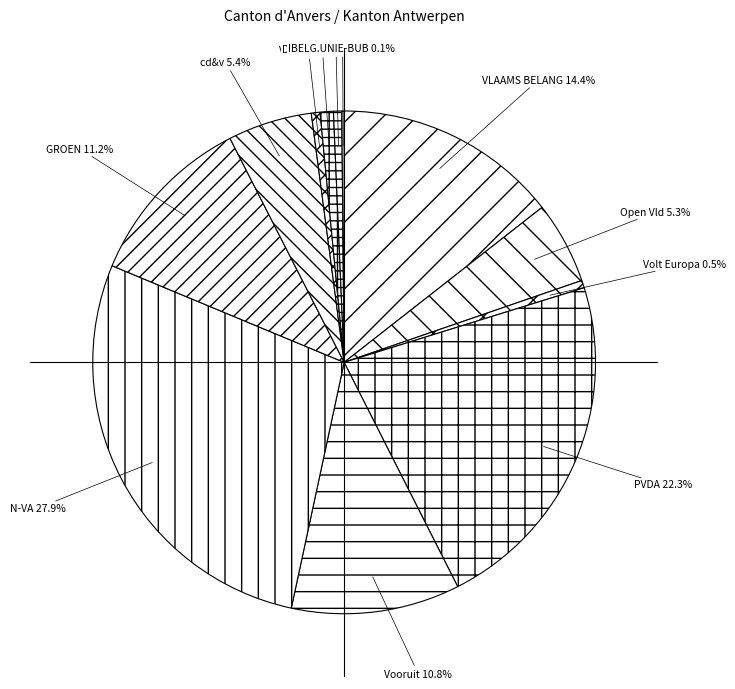

What is the total percentage of Voor U and DierAnimal?

1.4%